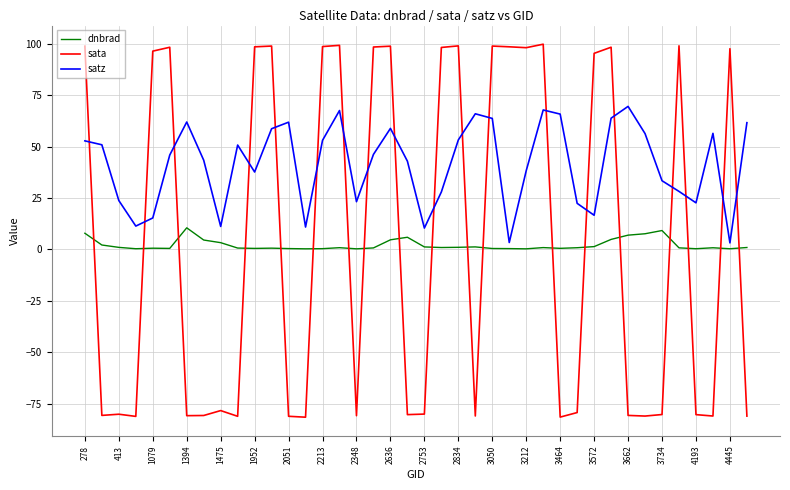

True or false: sata and dnbrad intersect in this chart.

True